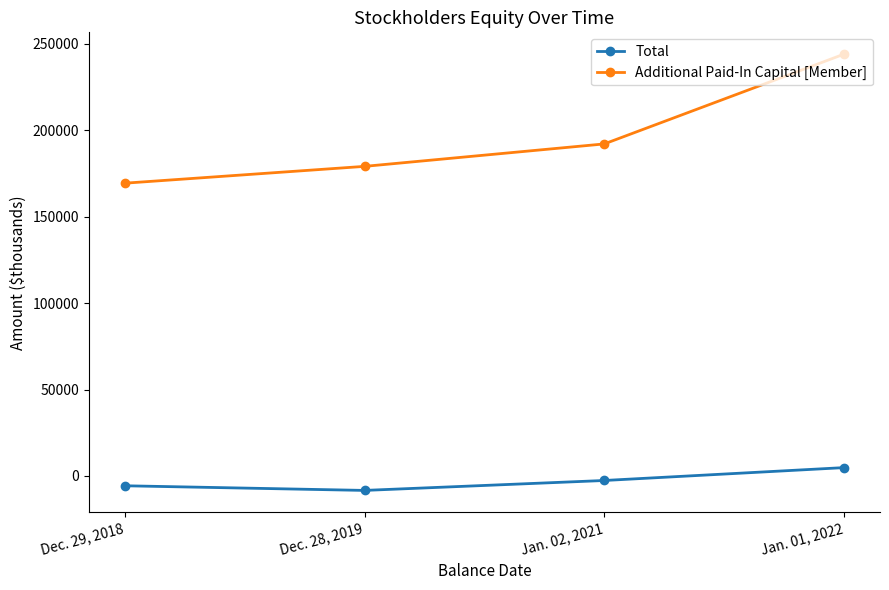

Reading right to left, extract all data points from this chart.

Total: Jan. 01, 2022=4831	Jan. 02, 2021=-2620	Dec. 28, 2019=-8363	Dec. 29, 2018=-5672
Additional Paid-In Capital [Member]: Jan. 01, 2022=244002	Jan. 02, 2021=192071	Dec. 28, 2019=179086	Dec. 29, 2018=169355